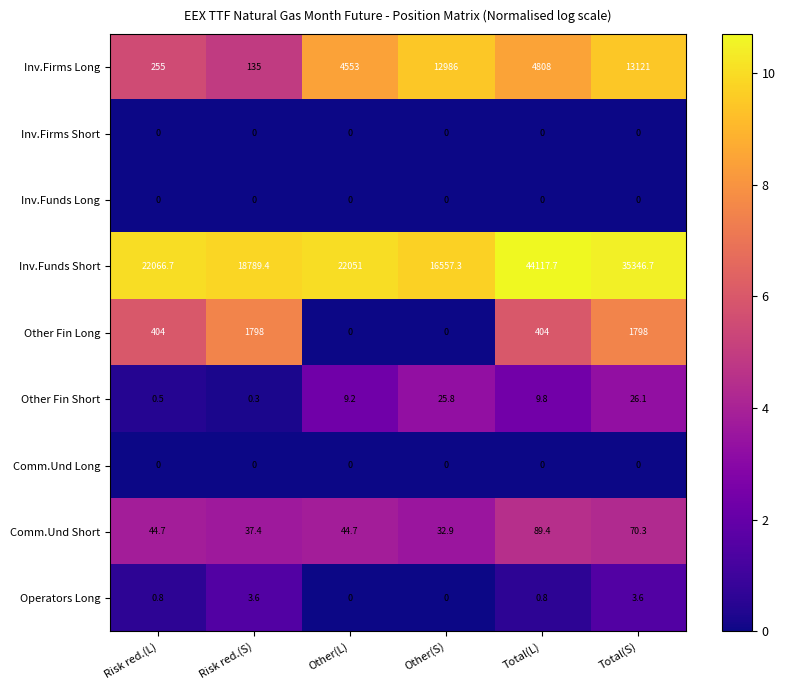

What is the total value across all series at Other(L)?

26657.9